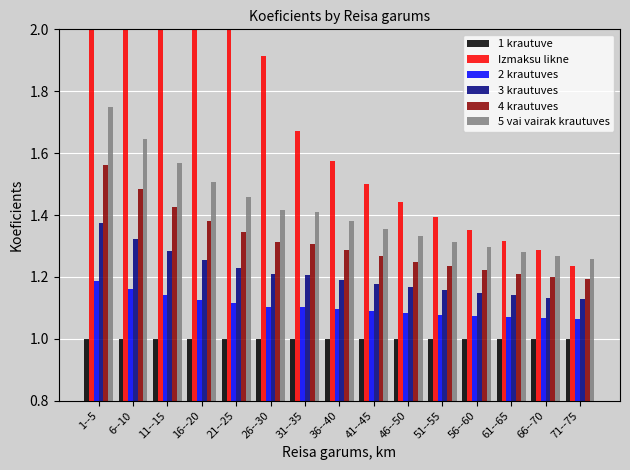

What is the value of the 3 krautuves bar at the 12th from the left?

1.1